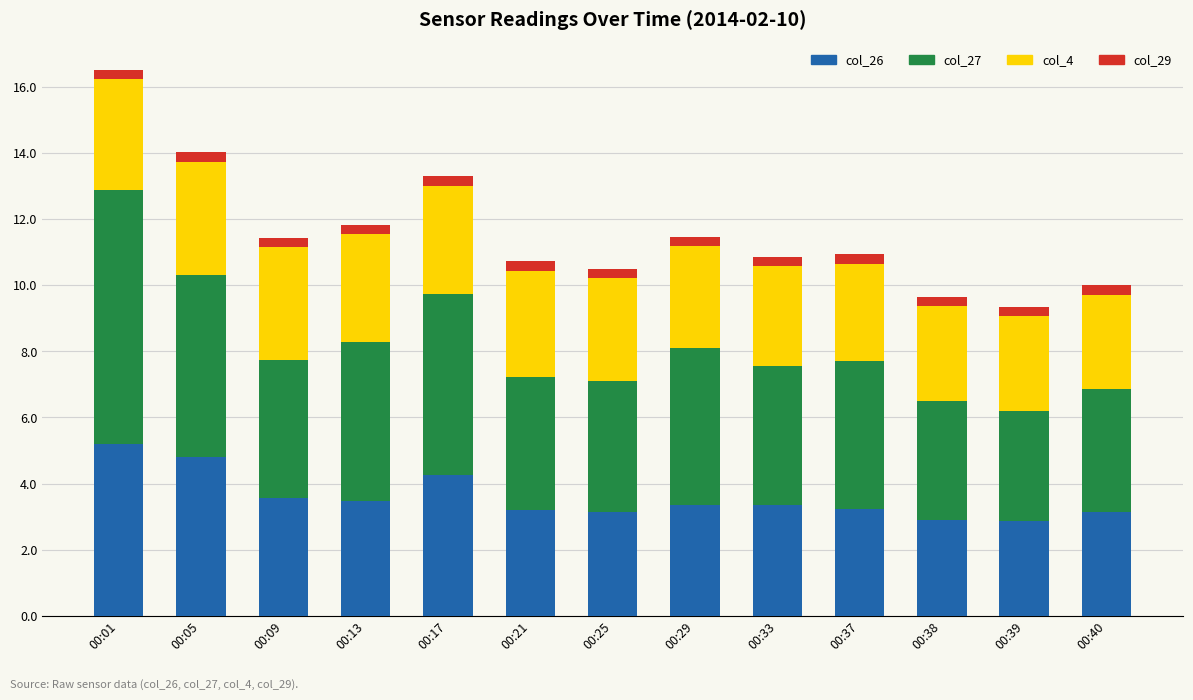

What is the total value across all series at 00:09?

11.4